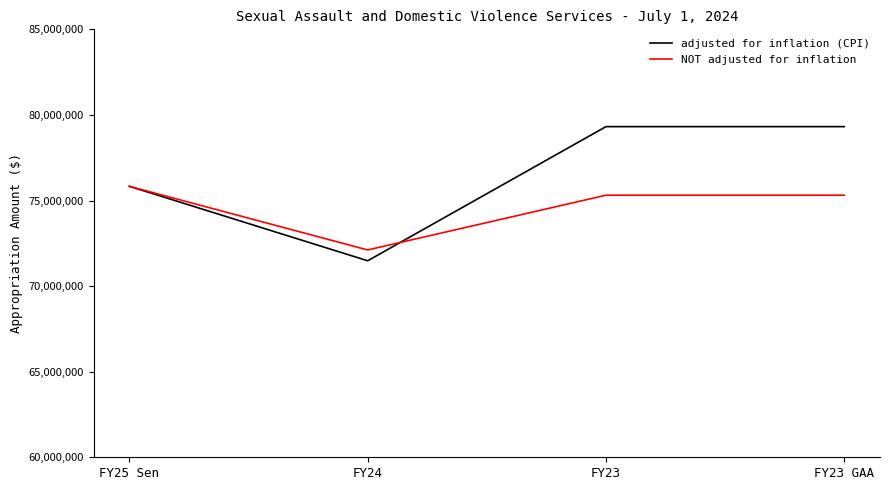

What is the sum of the NOT adjusted for inflation values at FY23 and FY25 Sen?

151138374